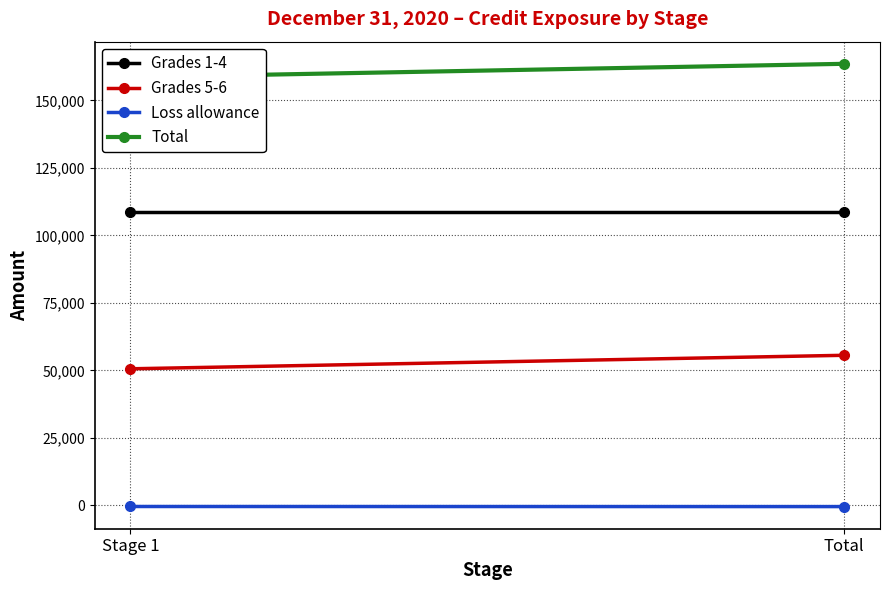

What are all the series names shown in the legend?

Grades 1-4, Grades 5-6, Loss allowance, Total